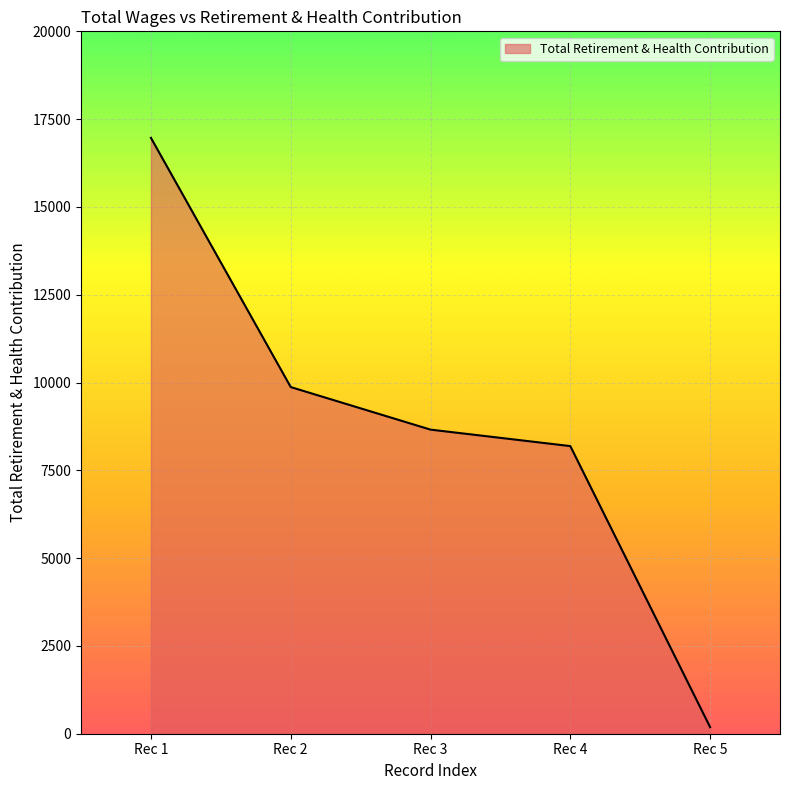

List the labels in order of value, largest first.

Rec 1, Rec 2, Rec 3, Rec 4, Rec 5